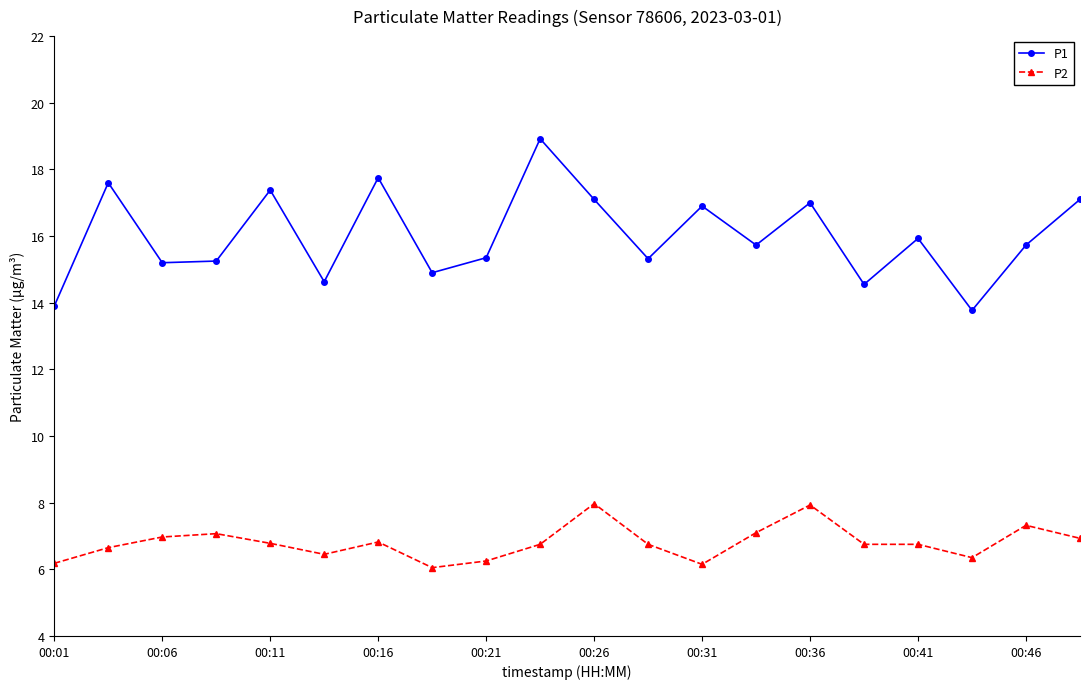

What is the greatest value displayed?

18.9